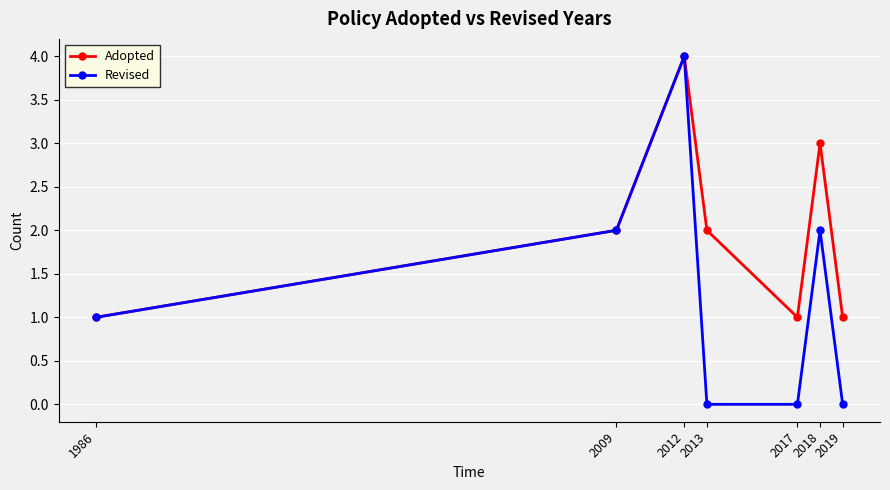

Is this an area chart (filled region under the line)?

No